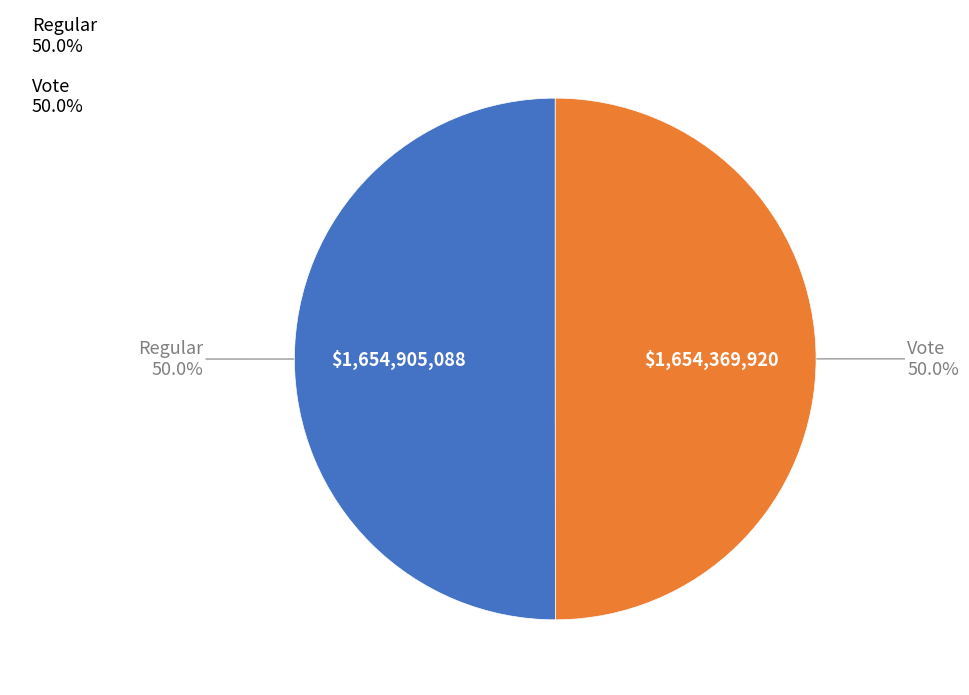

True or false: Regular accounts for 50% of the total.

True